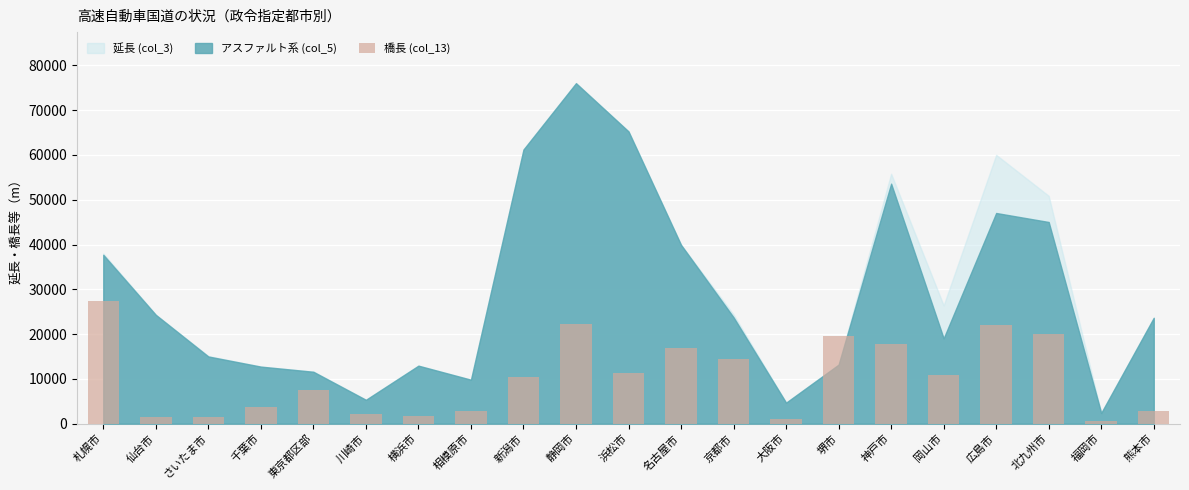

What is the maximum value shown in the chart?

27448